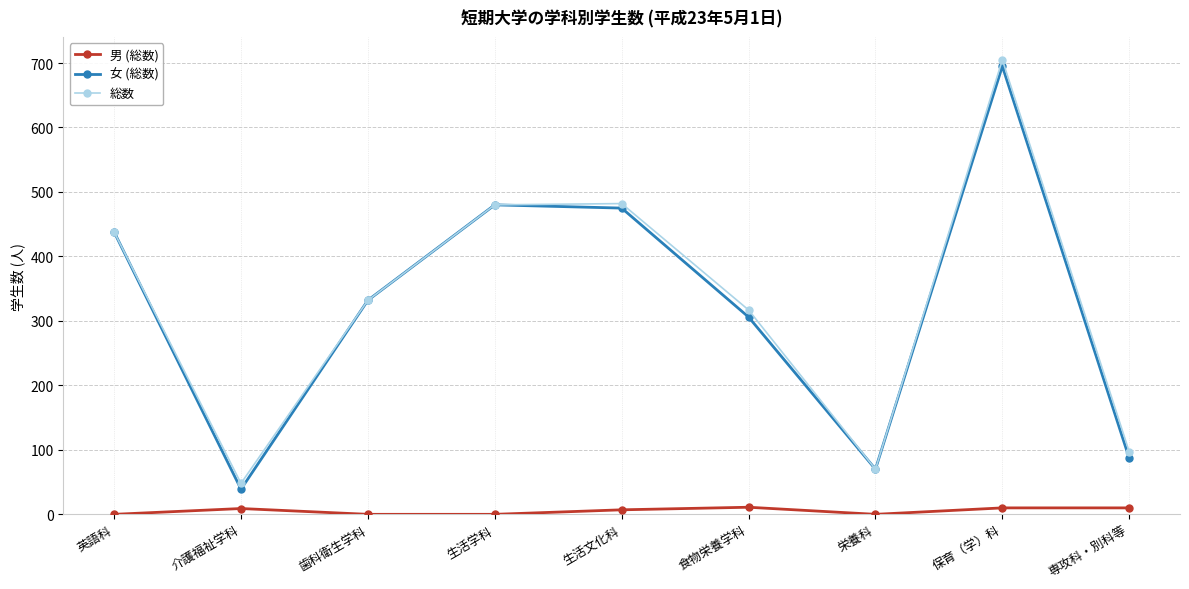

What value does the 男 (総数) series have at 専攻科・別科等, to the nearest 10?

10